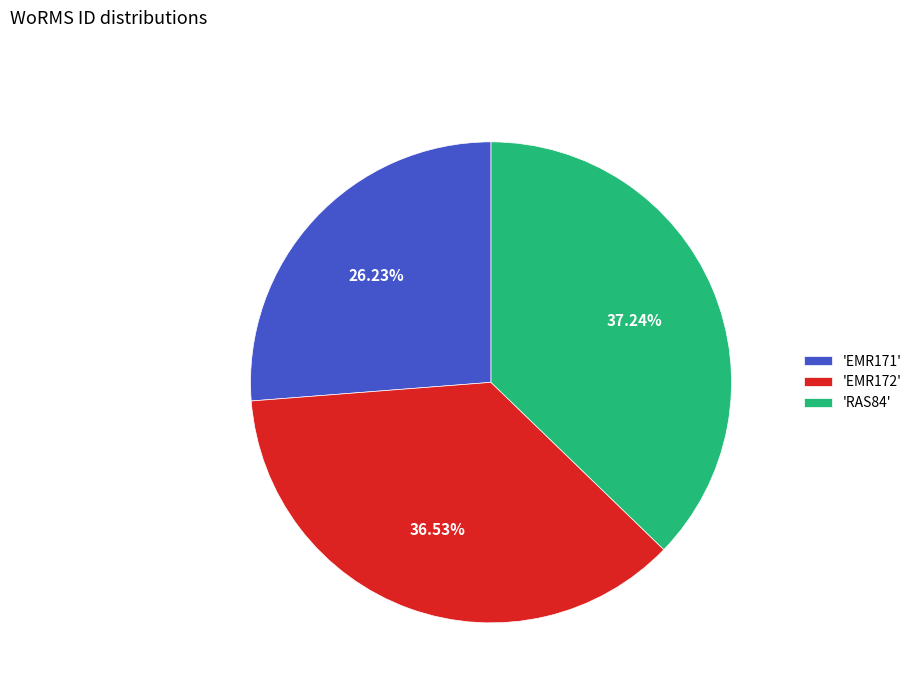

Does any single category account for the majority?

No